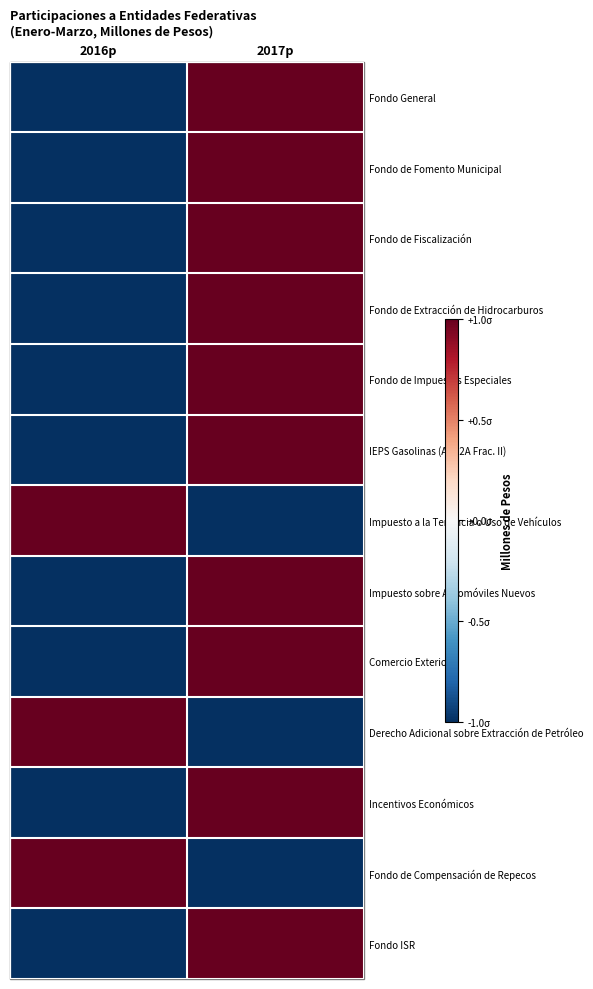

At how many categories does at least one series exceed 0?

2